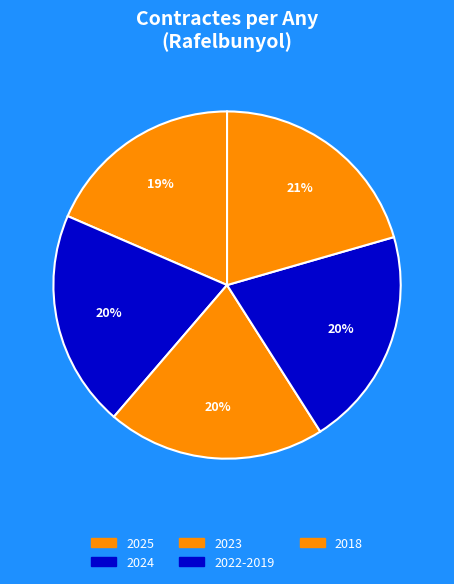

The 2024 slice represents 7% of the pie. True or false?

False